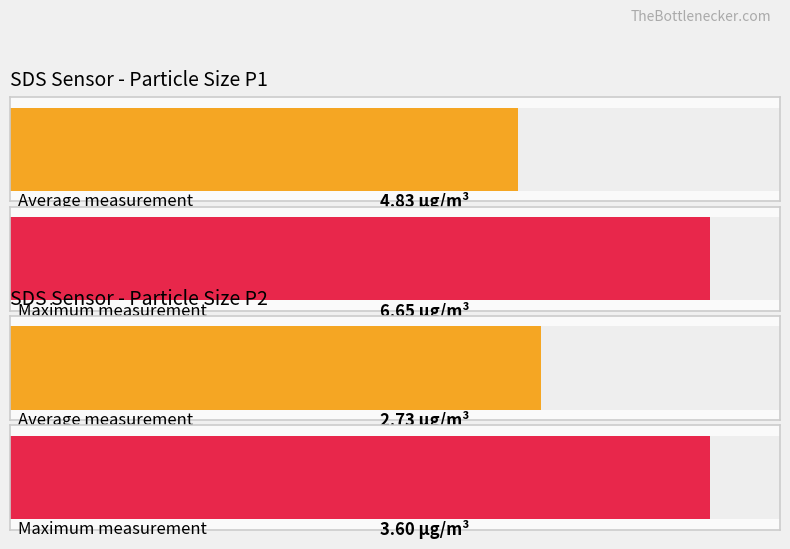

Rank the series by their maximum value, from highest to lowest.

SDS_P1, SDS_P2